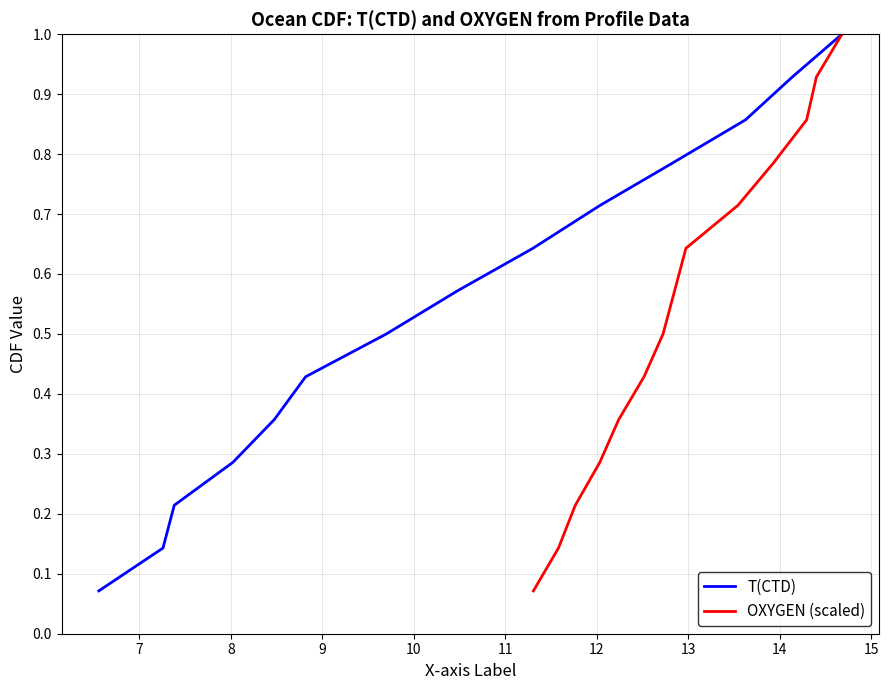

True or false: T(CTD) and OXYGEN (scaled) intersect in this chart.

False